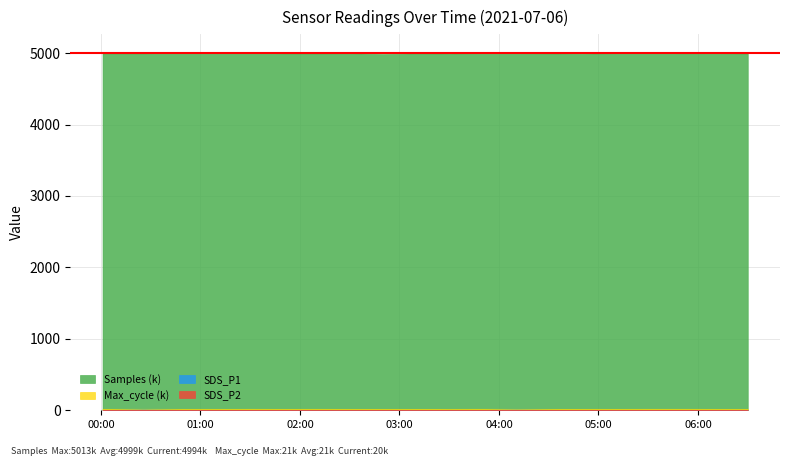

The value of Temp at 2021/07/06 02:50:00 is 7.0. True or false?

False